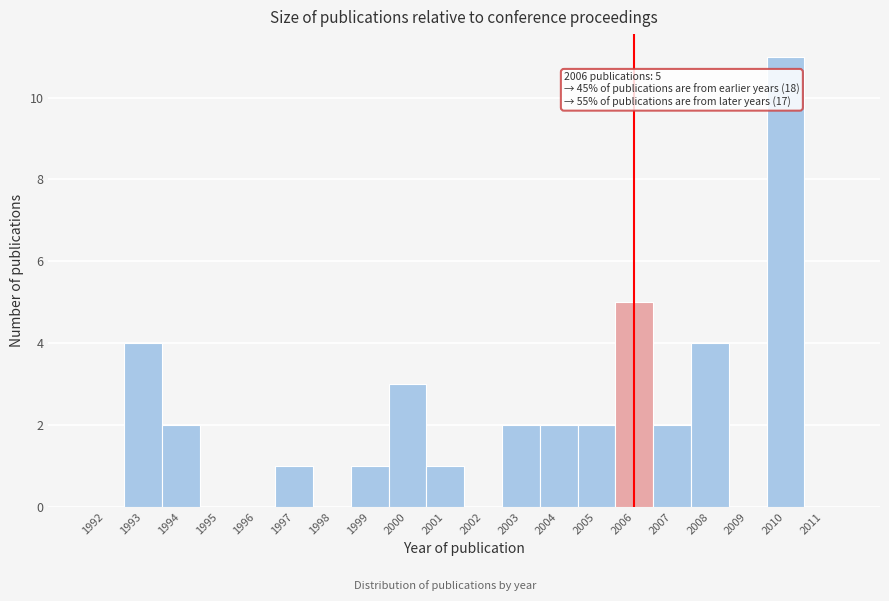

Reading left to right, what are all the values shown in this chart?

1992=0	1993=4	1994=2	1995=0	1996=0	1997=1	1998=0	1999=1	2000=3	2001=1	2002=0	2003=2	2004=2	2005=2	2006=5	2007=2	2008=4	2009=0	2010=11	2011=0